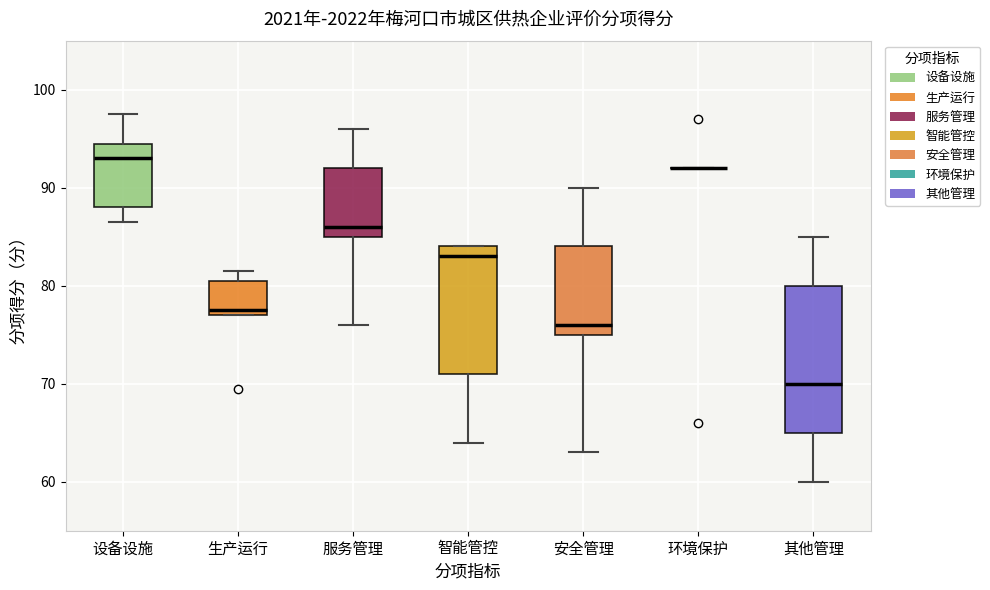

Reading left to right, transcribe this box plot: for each box, give where its median line is, the range the box spans, and where its two whiskers end, as read against the y-axis. The values are not printed on the chart, so give them approximately, as read against the axis.

设备设施: median 93, box 88 to 95, whiskers 87 to 98
生产运行: median 78, box 77 to 81, whiskers 77 to 82
服务管理: median 86, box 85 to 92, whiskers 76 to 96
智能管控: median 83, box 71 to 84, whiskers 64 to 84
安全管理: median 76, box 75 to 84, whiskers 63 to 90
环境保护: box collapsed to a line at 92, whiskers 92 to 92
其他管理: median 70, box 65 to 80, whiskers 60 to 85